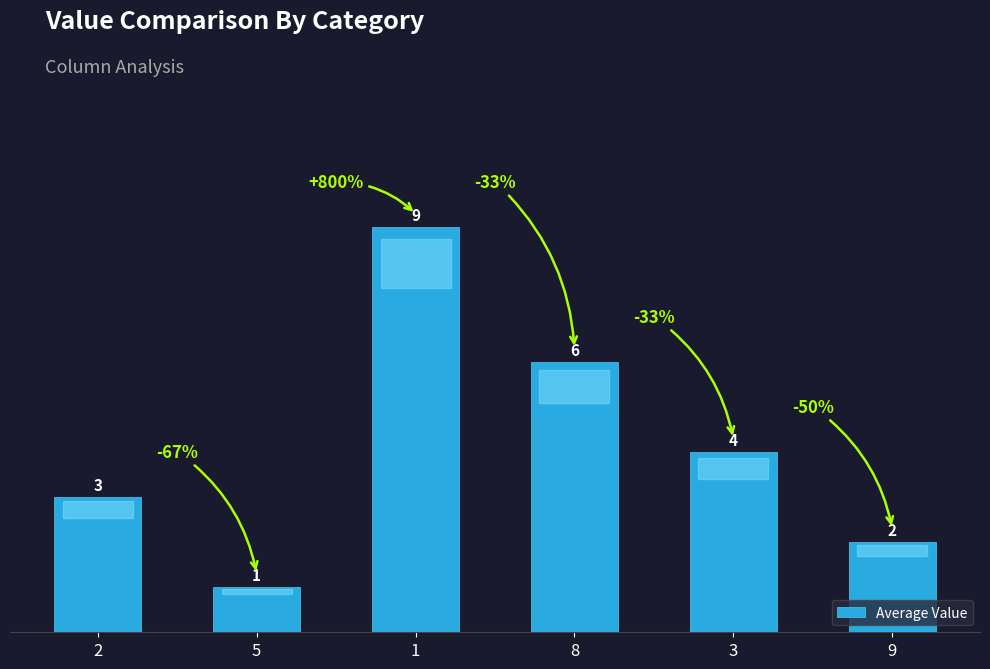

What is the ratio of the value at 9 to the value at 2?

0.7